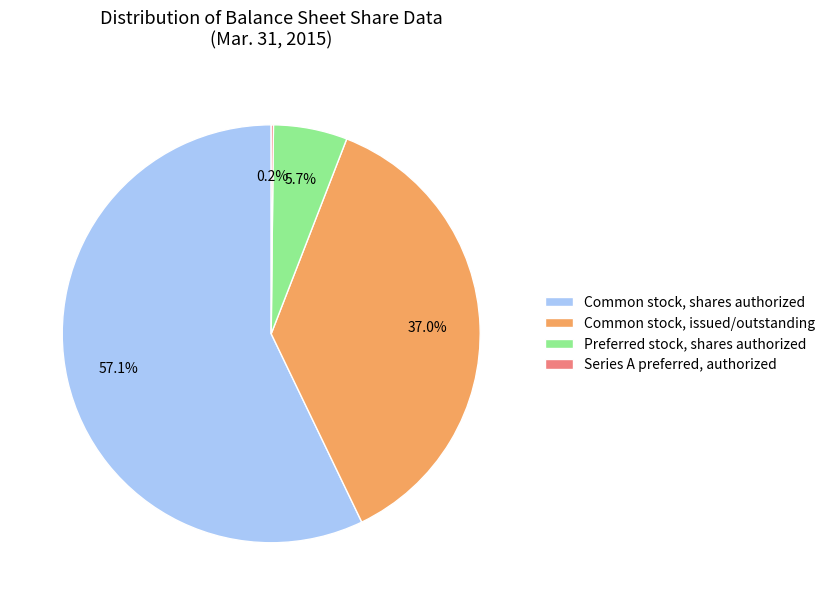

Does Common stock, issued/outstanding represent more than half of the total?

No